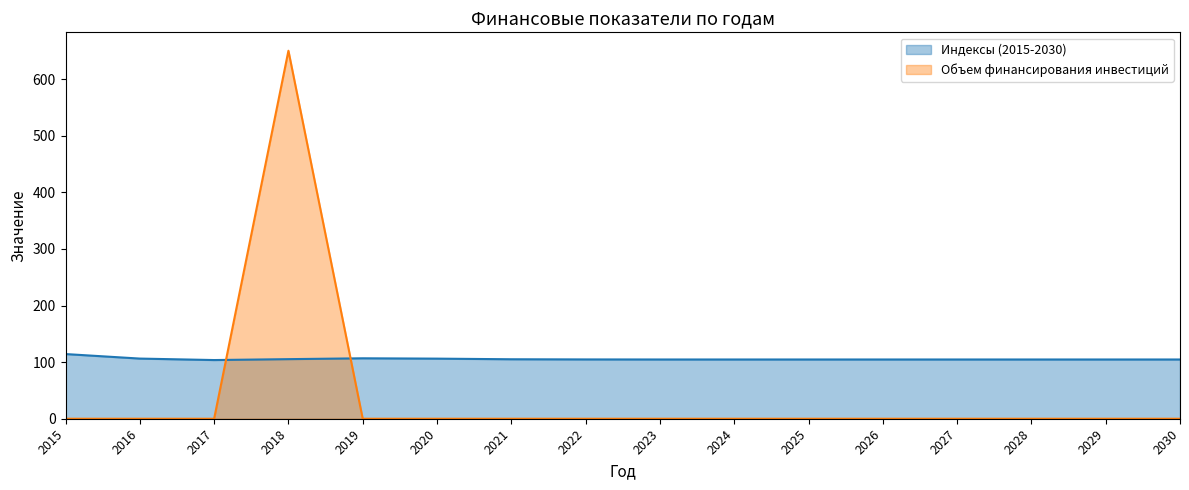

The Индексы (2015-2030) series shows 103.7 at 2017. True or false?

True